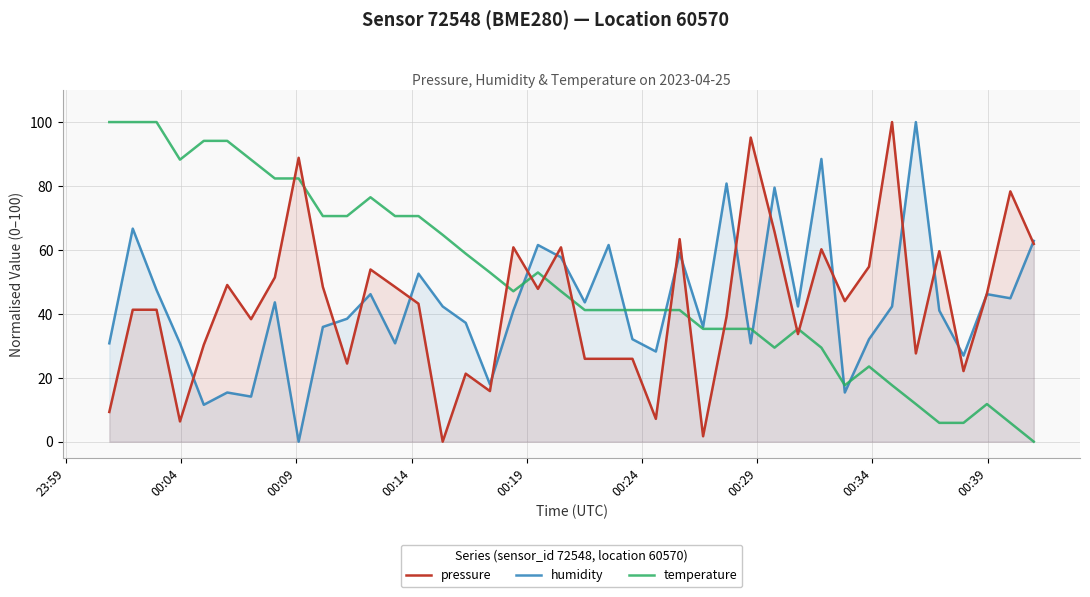

How many interior local valleys does the humidity series have?

13